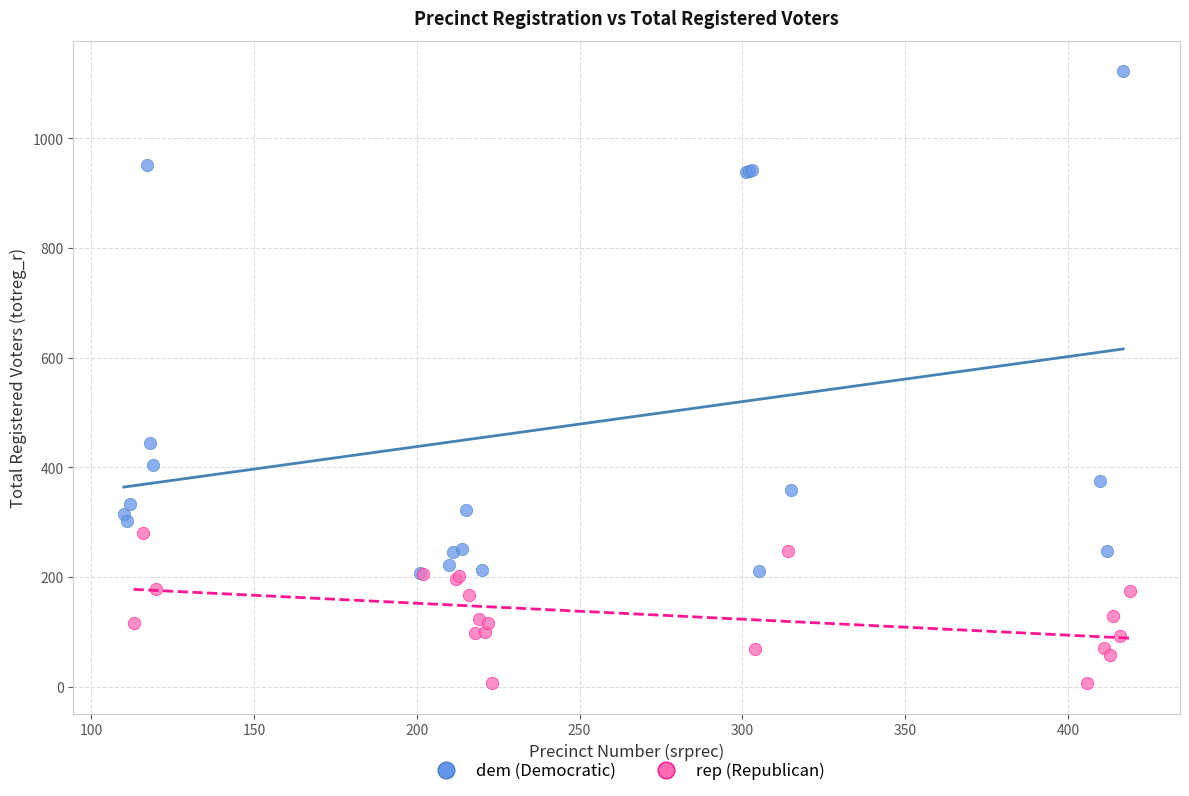

Which series has the largest Y range (max minus min)?

dem (Democratic)